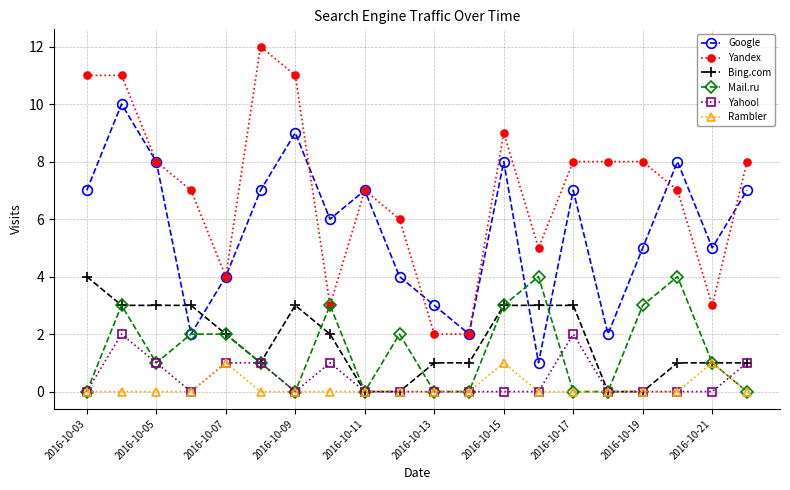

True or false: Yahoo! has more than 2 points higher than both neighbors.

True